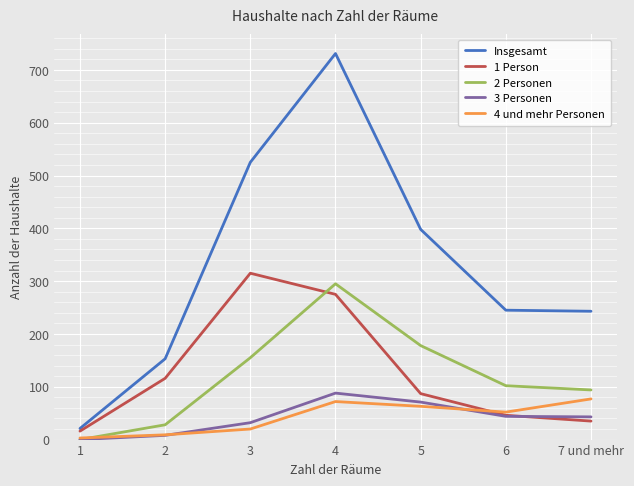

True or false: 4 und mehr Personen and Insgesamt cross at least once.

False